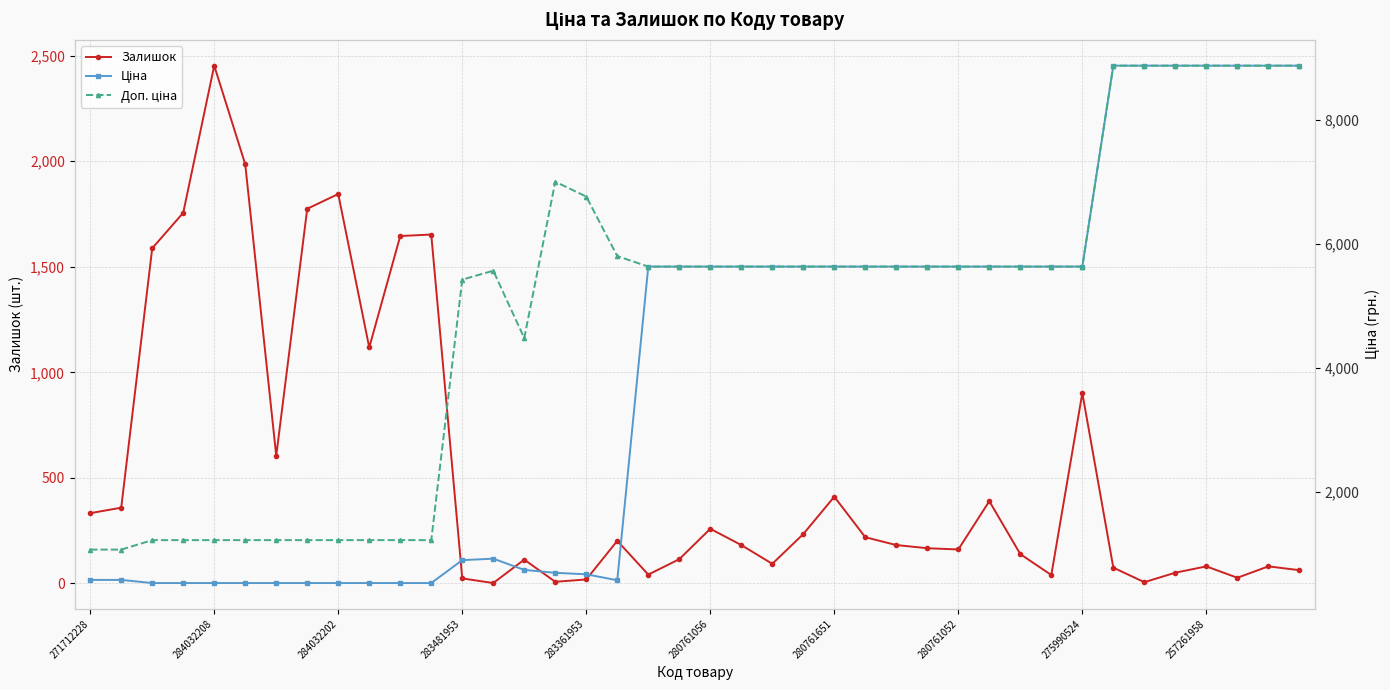

True or false: Залишок has more than 1 points higher than both neighbors.

True